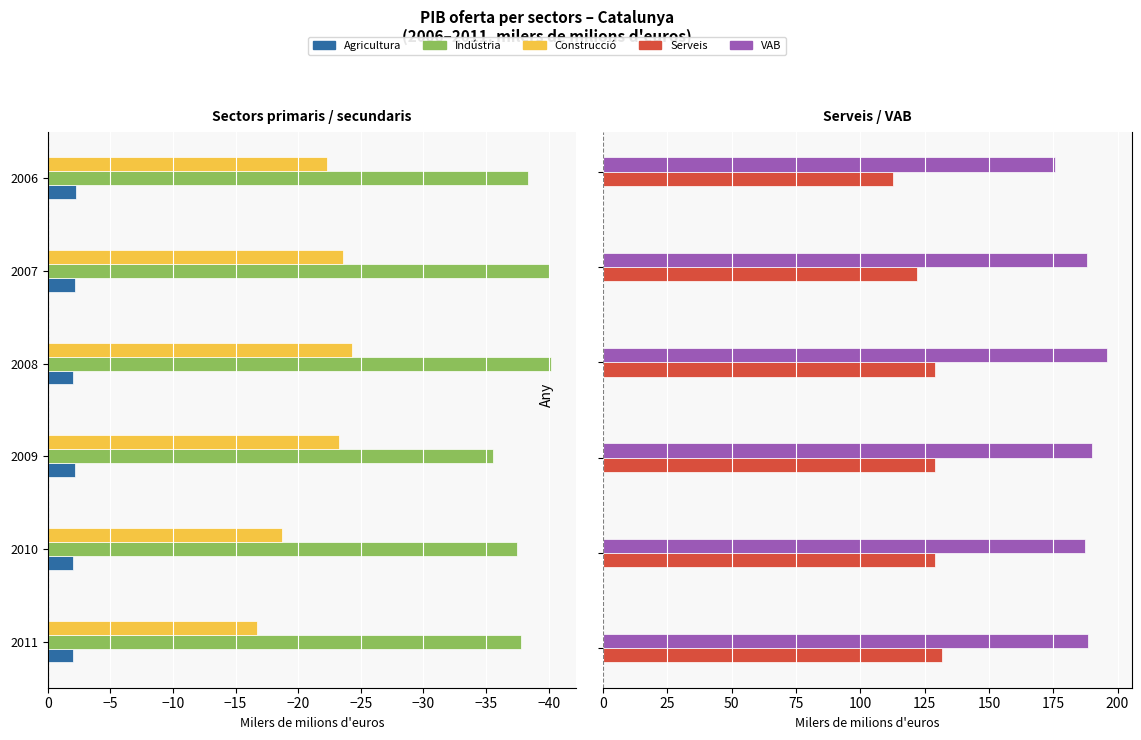

Is the value of VAB at −35 greater than the value of Indústria at −45?

Yes